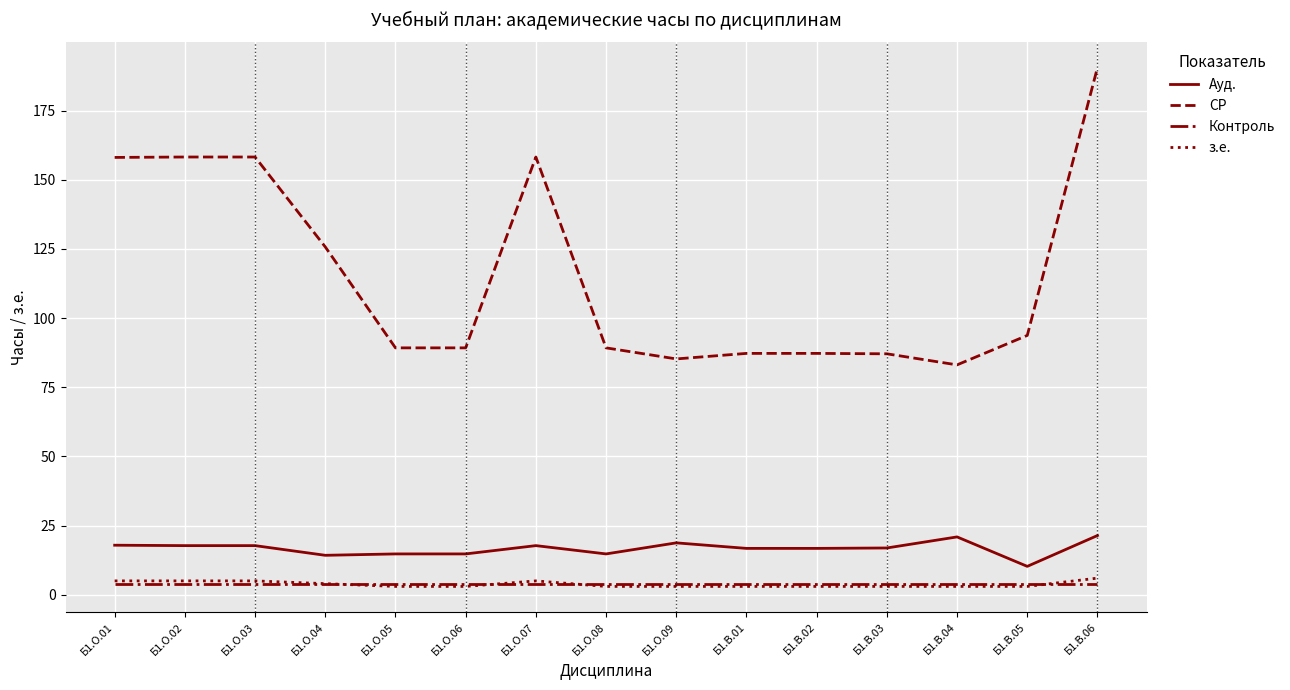

True or false: з.е. and Ауд. intersect in this chart.

False